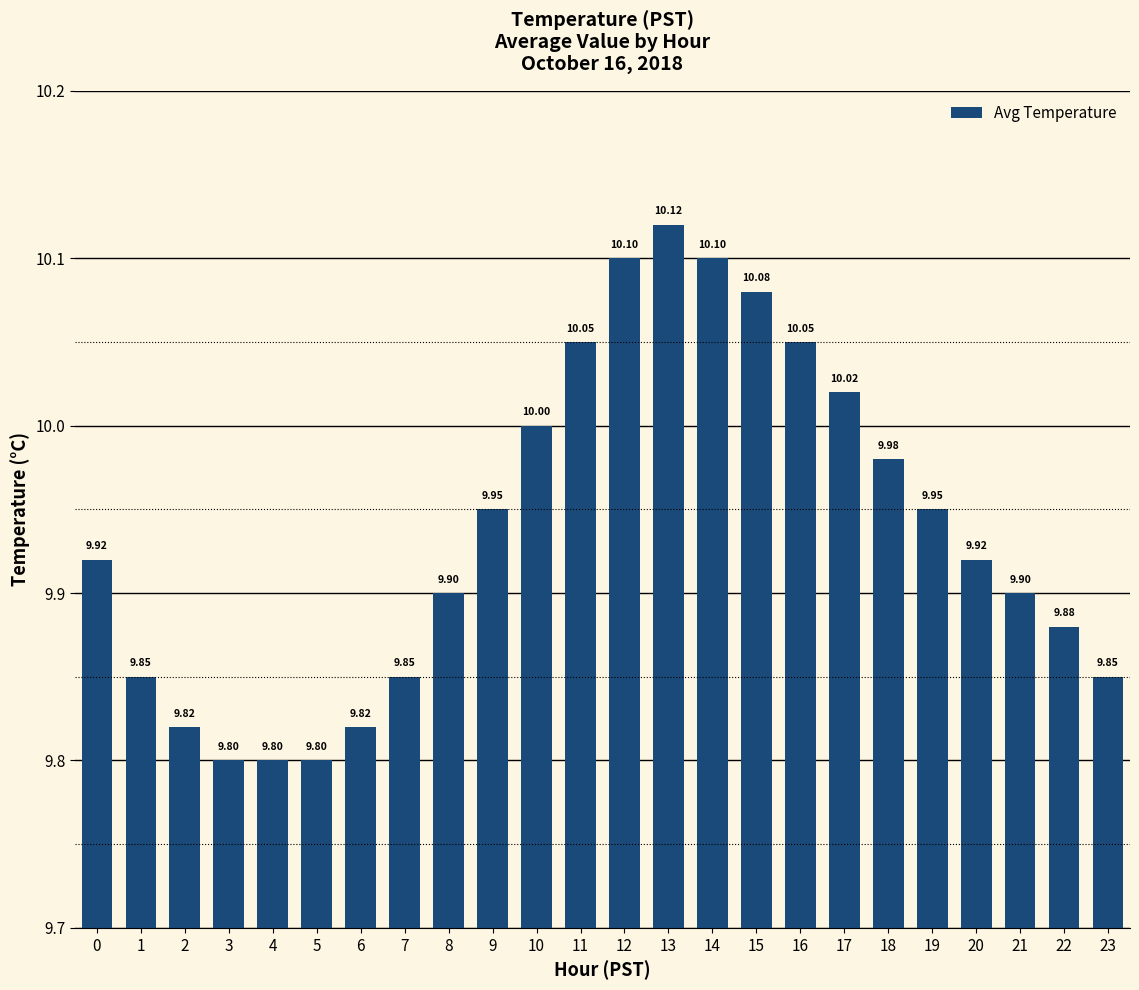

Is it true that the value at 3 is 9.8?

True